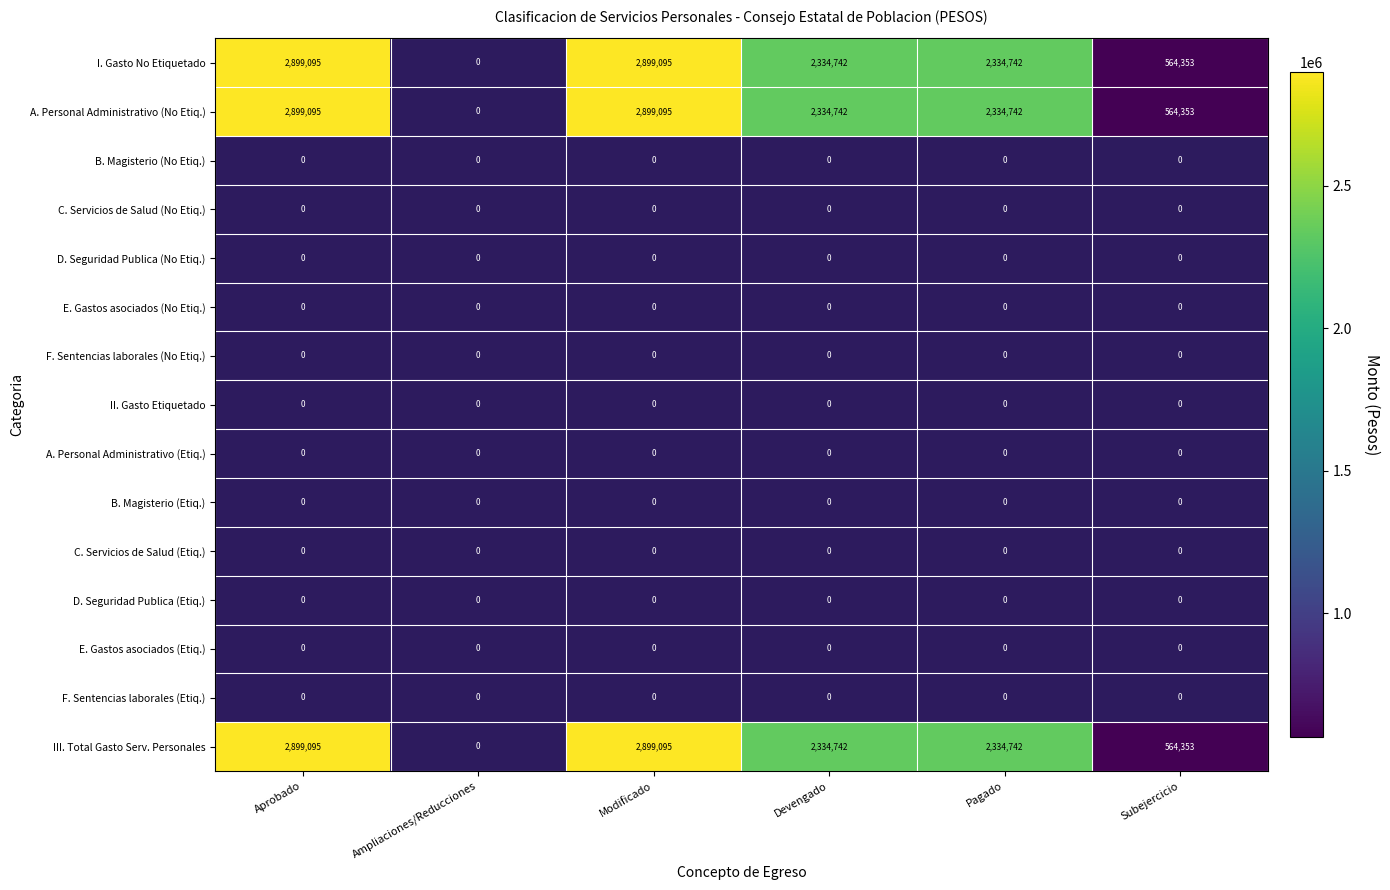

Which series has the largest range (max minus min)?

I. Gasto No Etiquetado